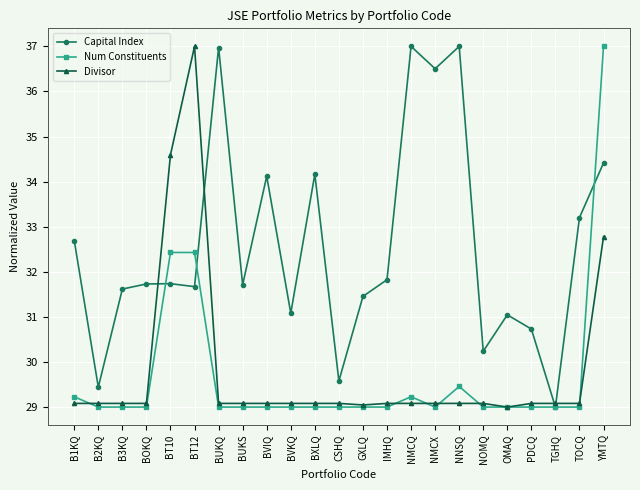

What are all the series names shown in the legend?

Capital Index, Num Constituents, Divisor